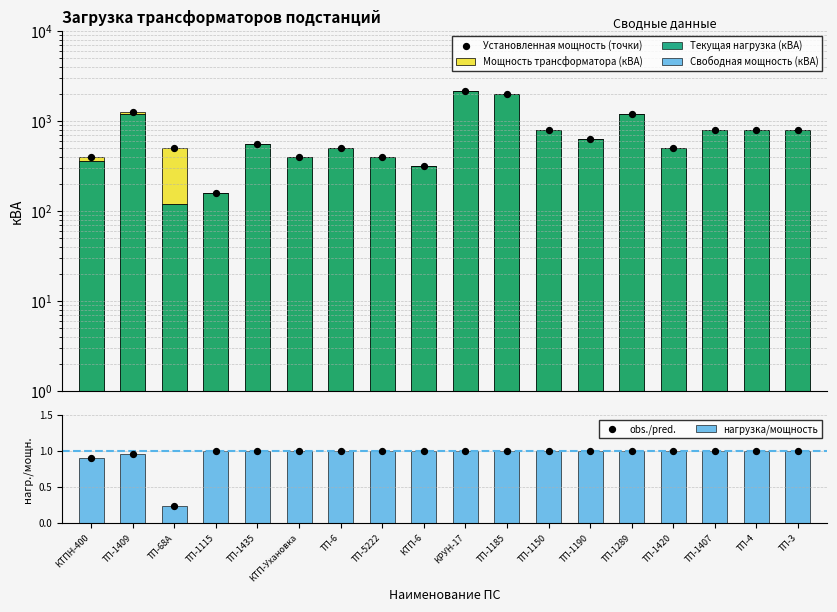

Which series has the largest total across all categories?

Мощность трансформатора (кВА)